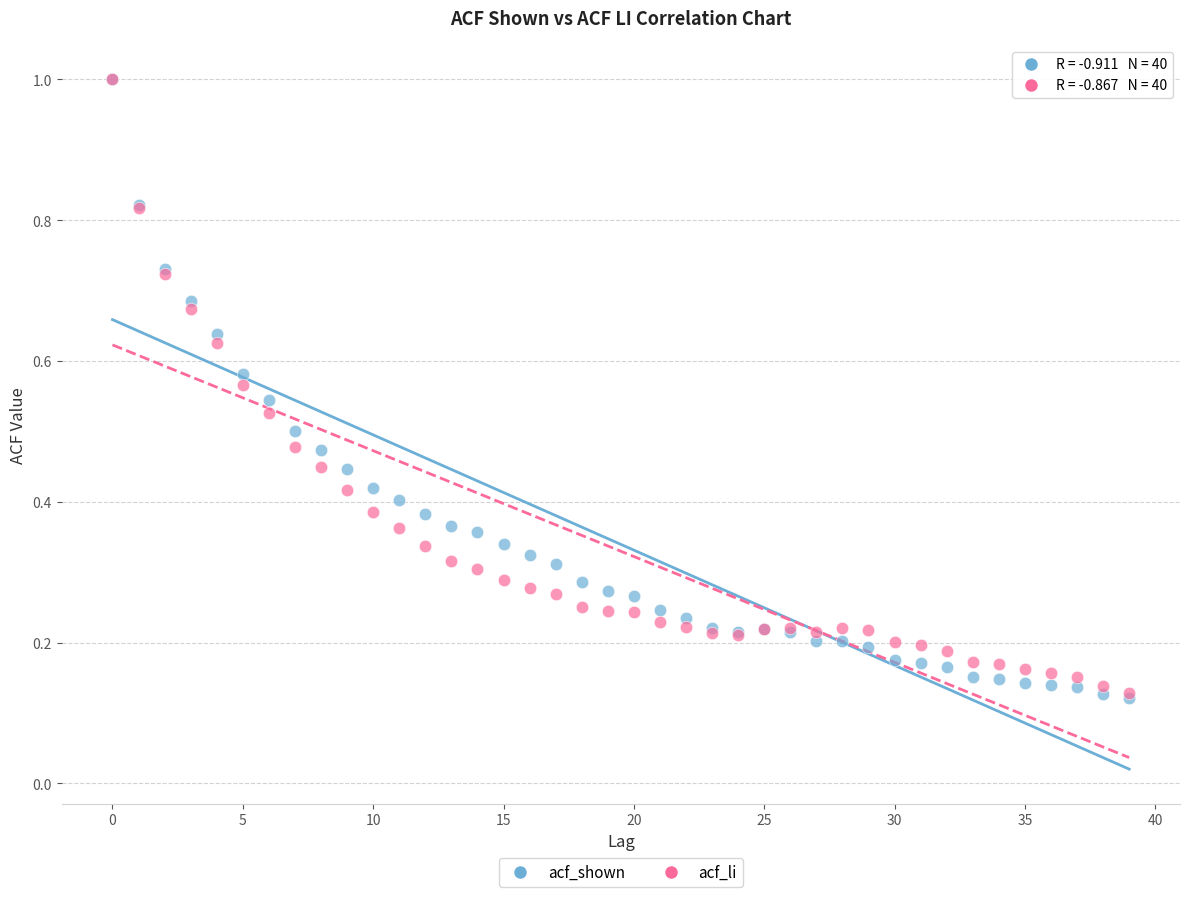

What are all the series names shown in the legend?

acf_shown, acf_li